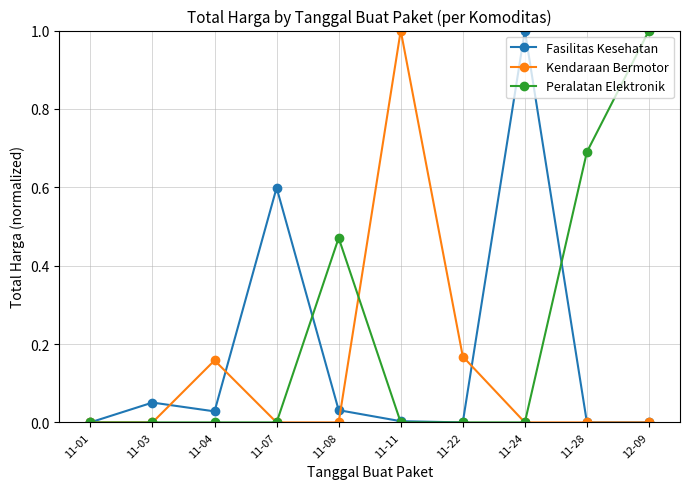

How many lines are shown in the chart?

3